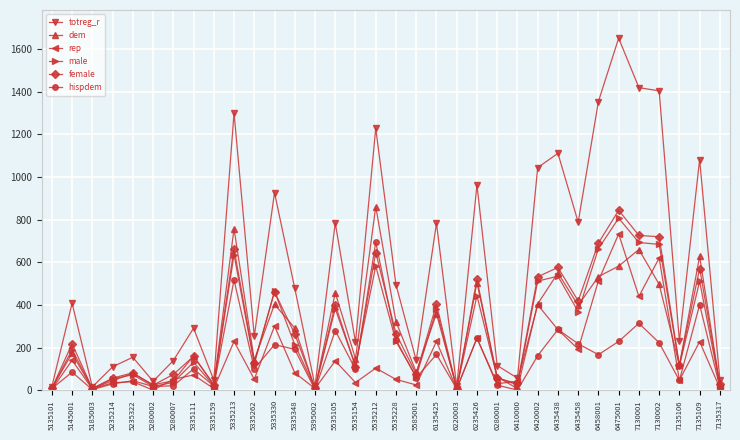

The value of female at 7135109 is 571. True or false?

True